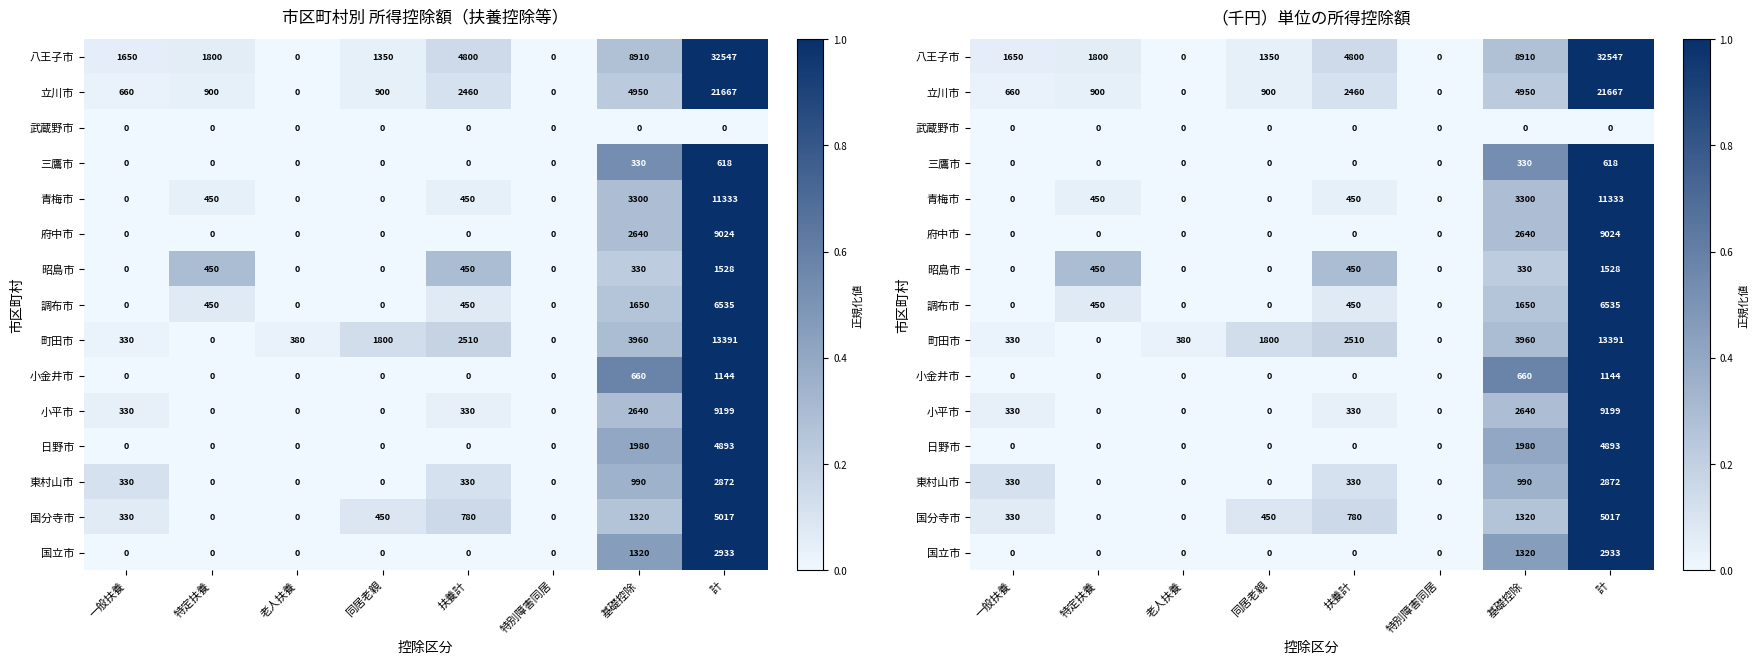

Which has a higher value, 老人扶養 or 同居老親?

同居老親